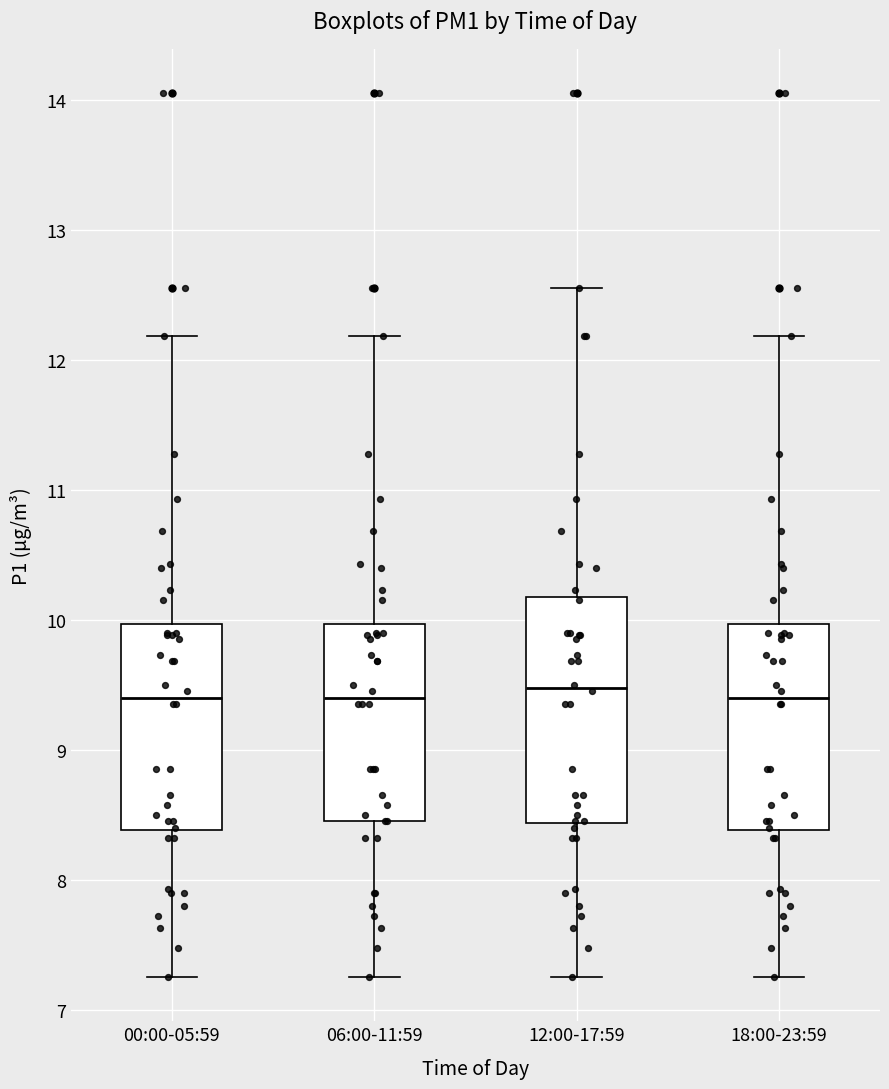

Which box is the tallest, from its lower edge to its upper edge?

12:00-17:59